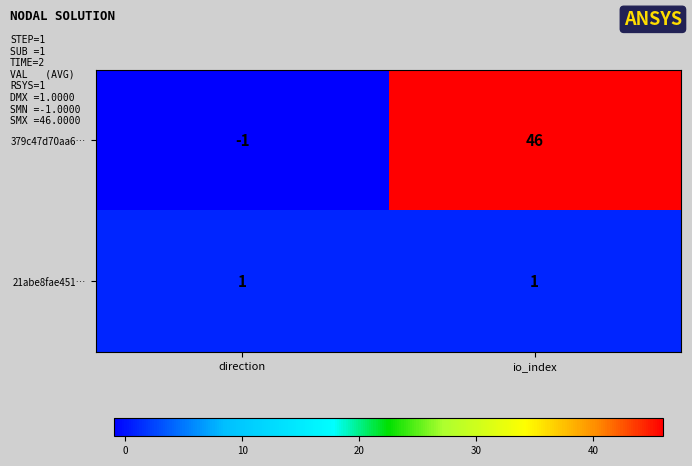

At which category does the chart reach its peak across all series?

io_index